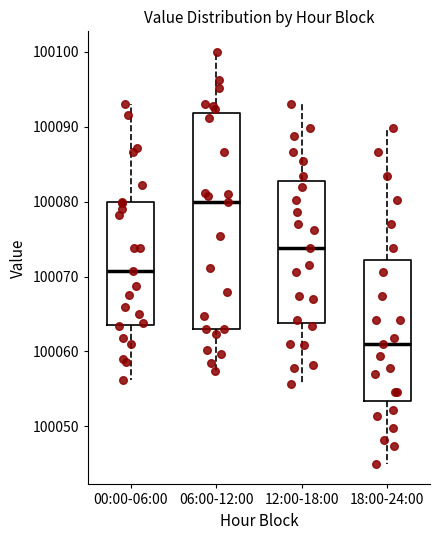

Which box's median line is the lowest?

18:00-24:00